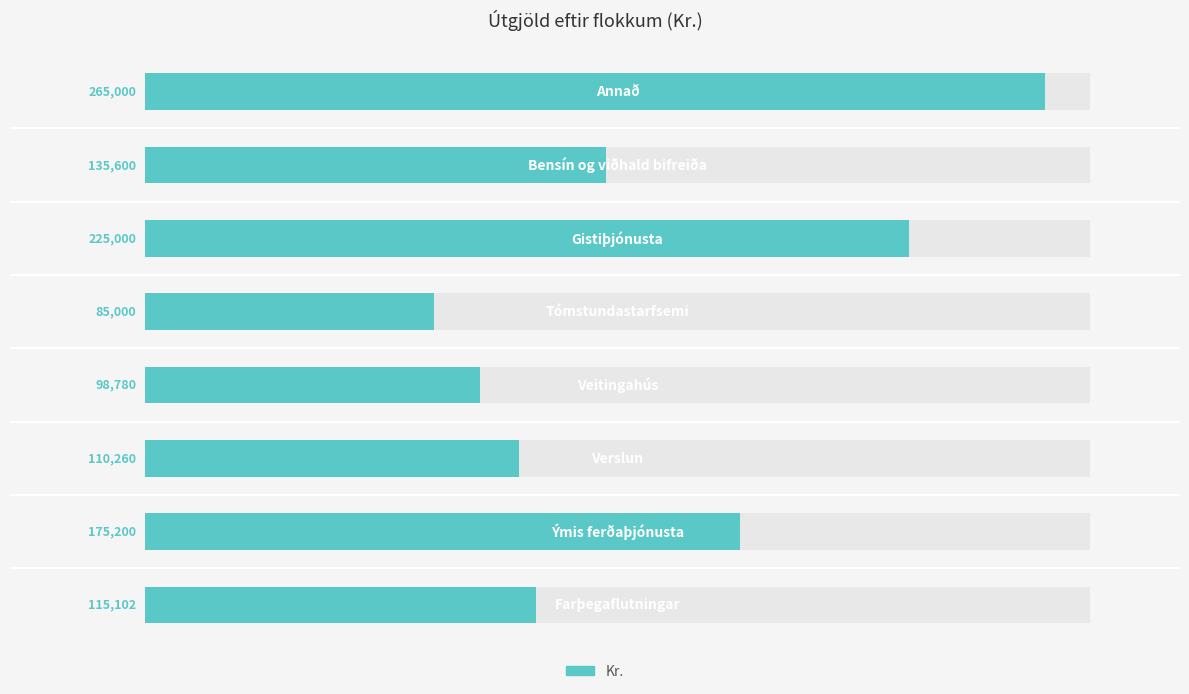

The value at 7 is 155124. True or false?

False